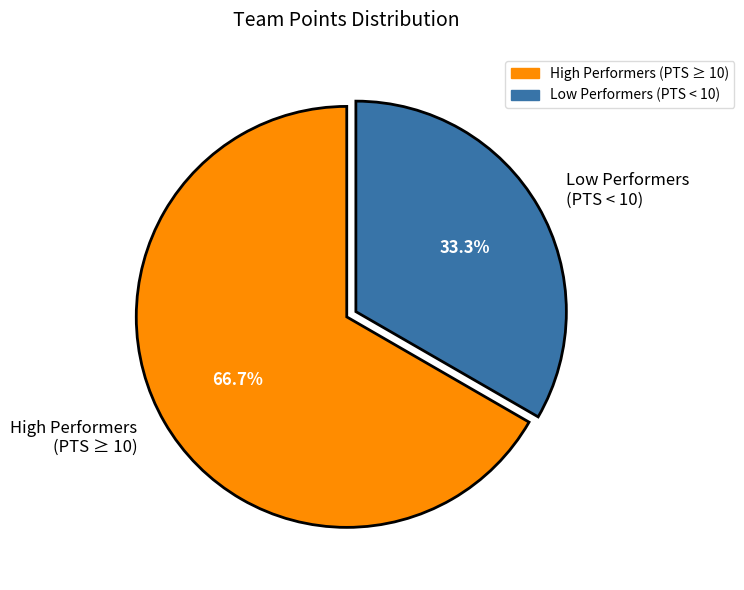

Is there any slice that represents more than half of the pie?

Yes